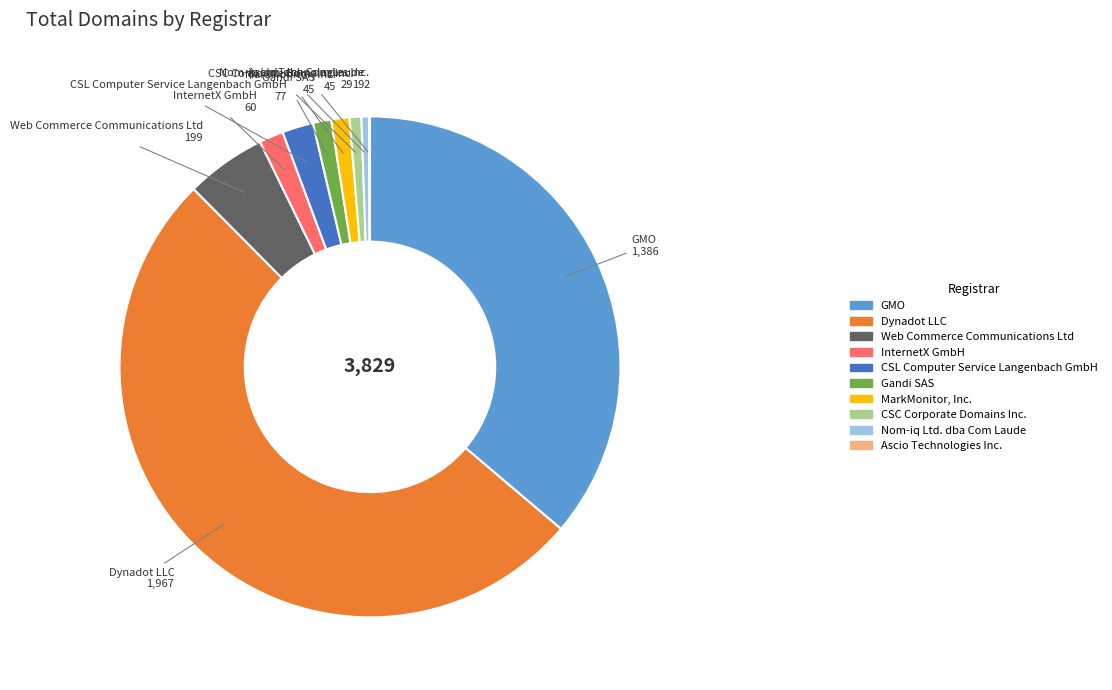

Is it true that GMO is 50% of the pie?

False